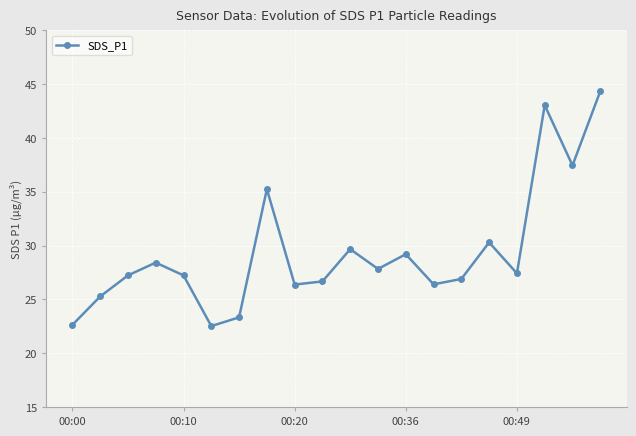

Does the chart display data point markers on the line(s)?

Yes